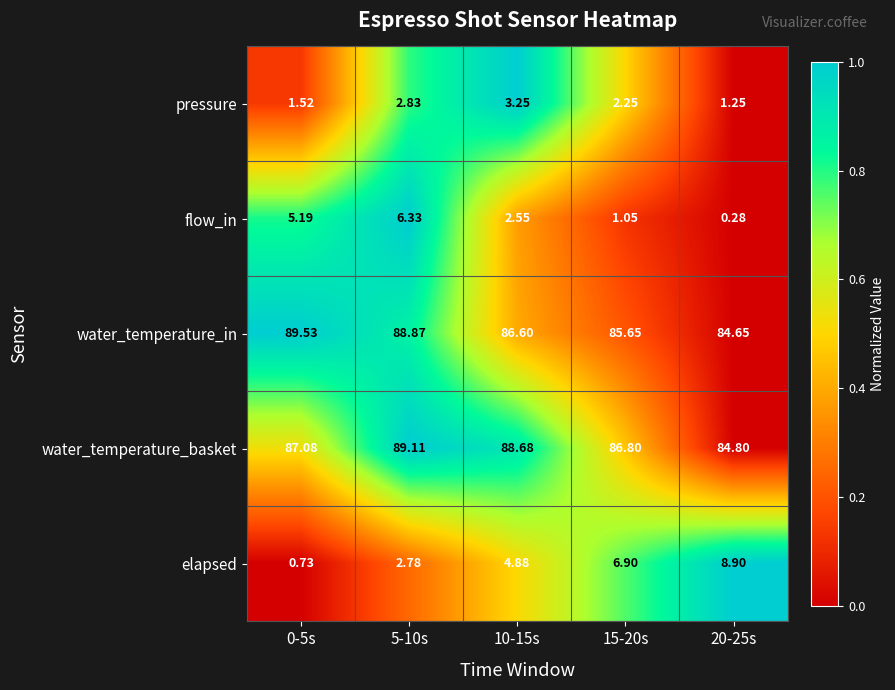

Rank the series at 5-10s from lowest to highest value.

elapsed, pressure, flow_in, water_temperature_in, water_temperature_basket